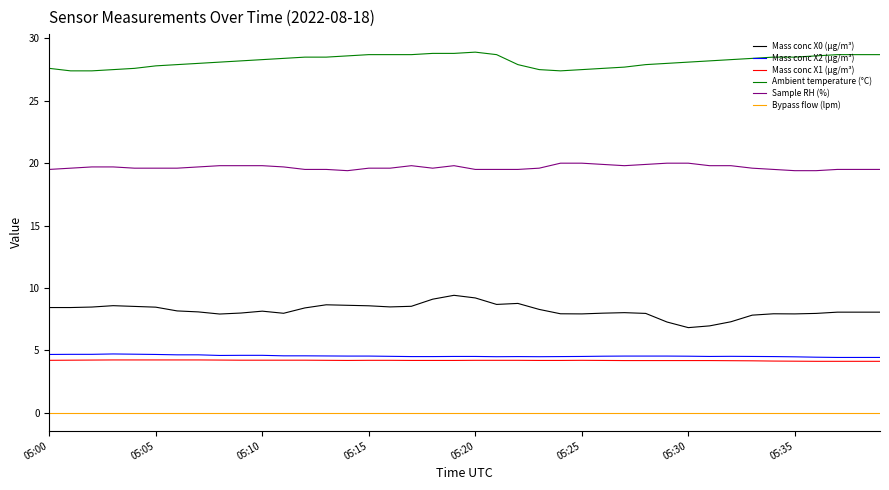

True or false: Ambient temperature (°C) and Sample RH (%) intersect in this chart.

False